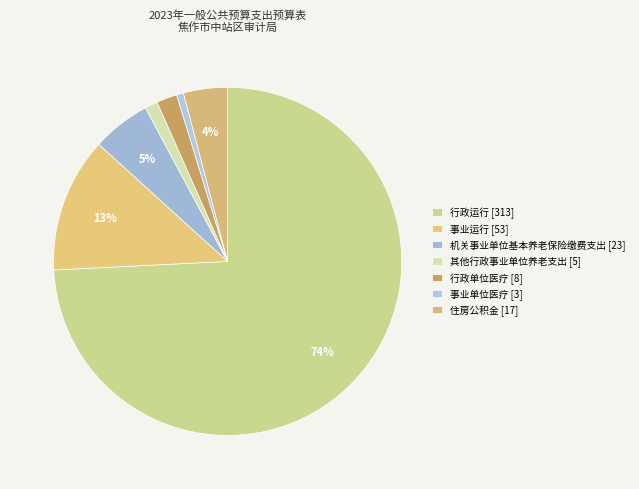

Rank the categories by value from lowest to highest.

事业单位医疗, 其他行政事业单位养老支出, 行政单位医疗, 住房公积金, 机关事业单位基本养老保险缴费支出, 事业运行, 行政运行